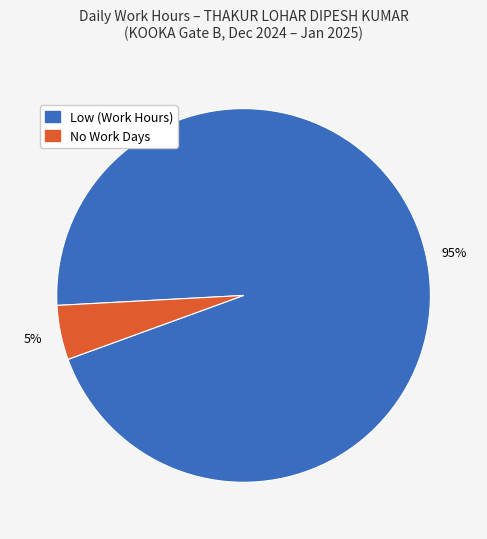

To the nearest percent, what is the average slice percentage?

50%